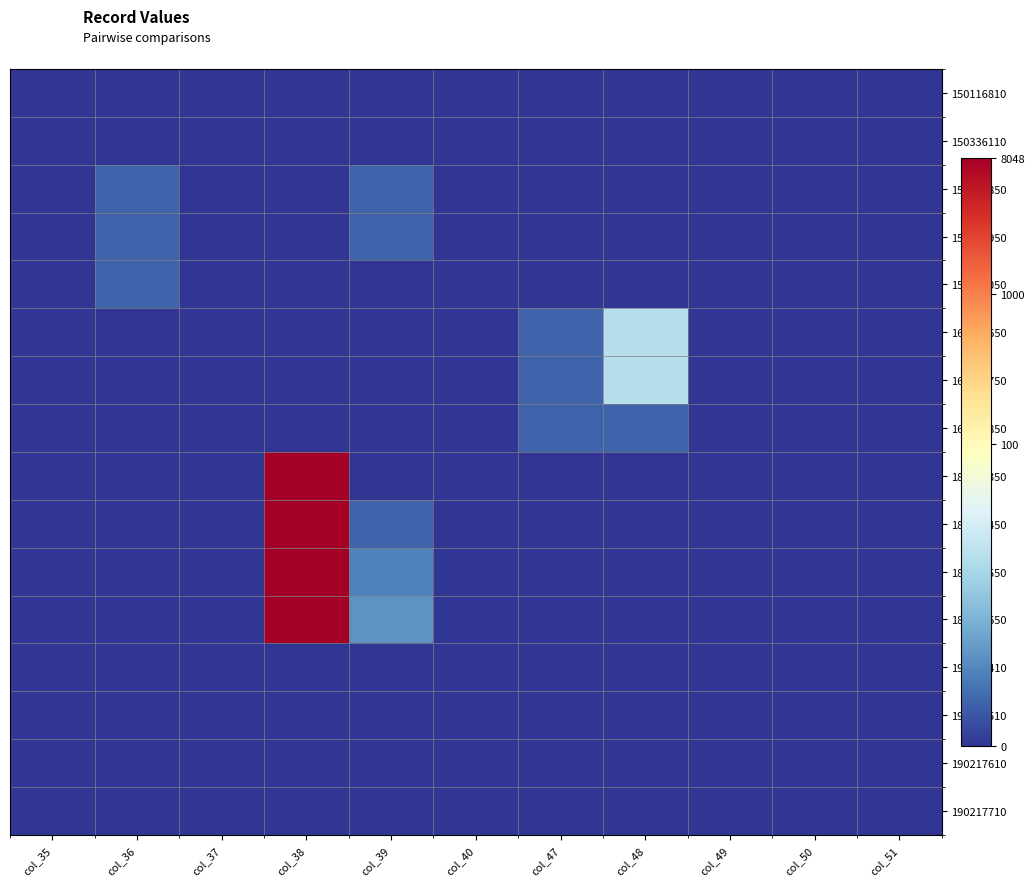

At which category does the chart reach its minimum across all series?

col_35